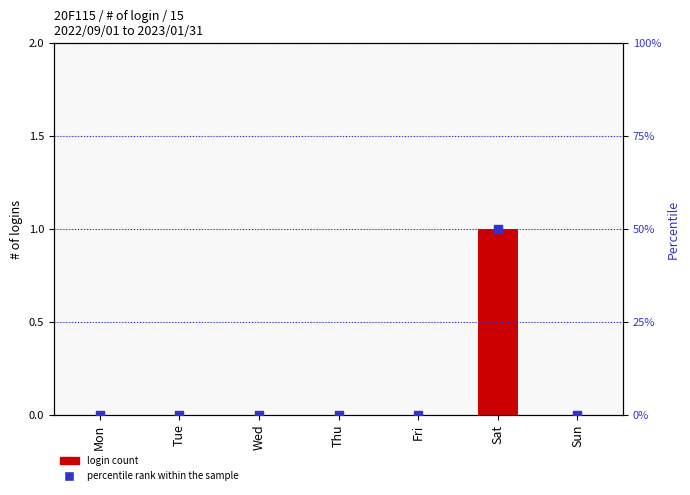

Which series reaches the maximum Y coordinate?

percentile rank within the sample